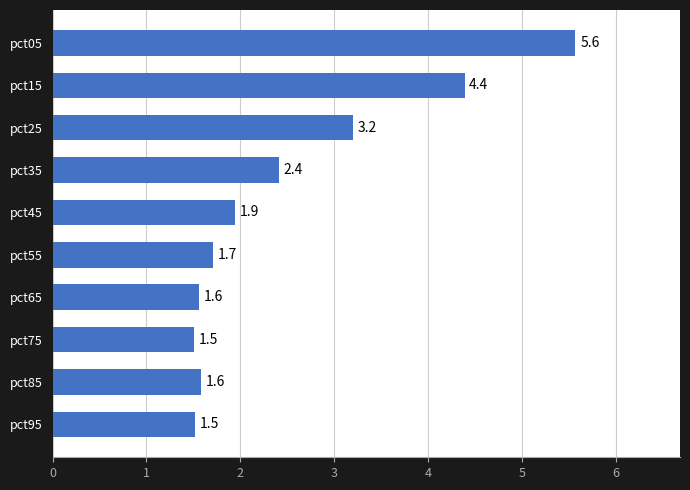

The value at pct15 is 4.4. True or false?

True